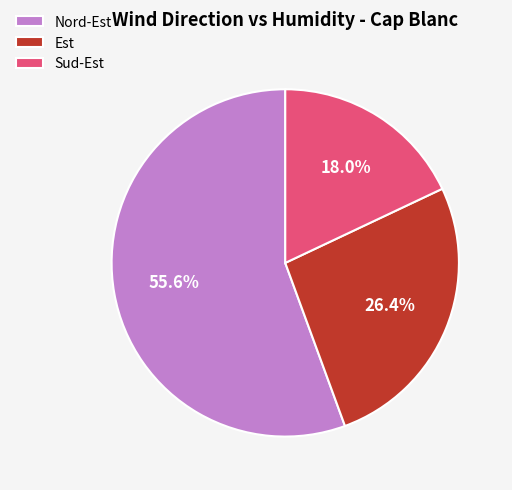

What is the largest slice in the pie chart?

Nord-Est